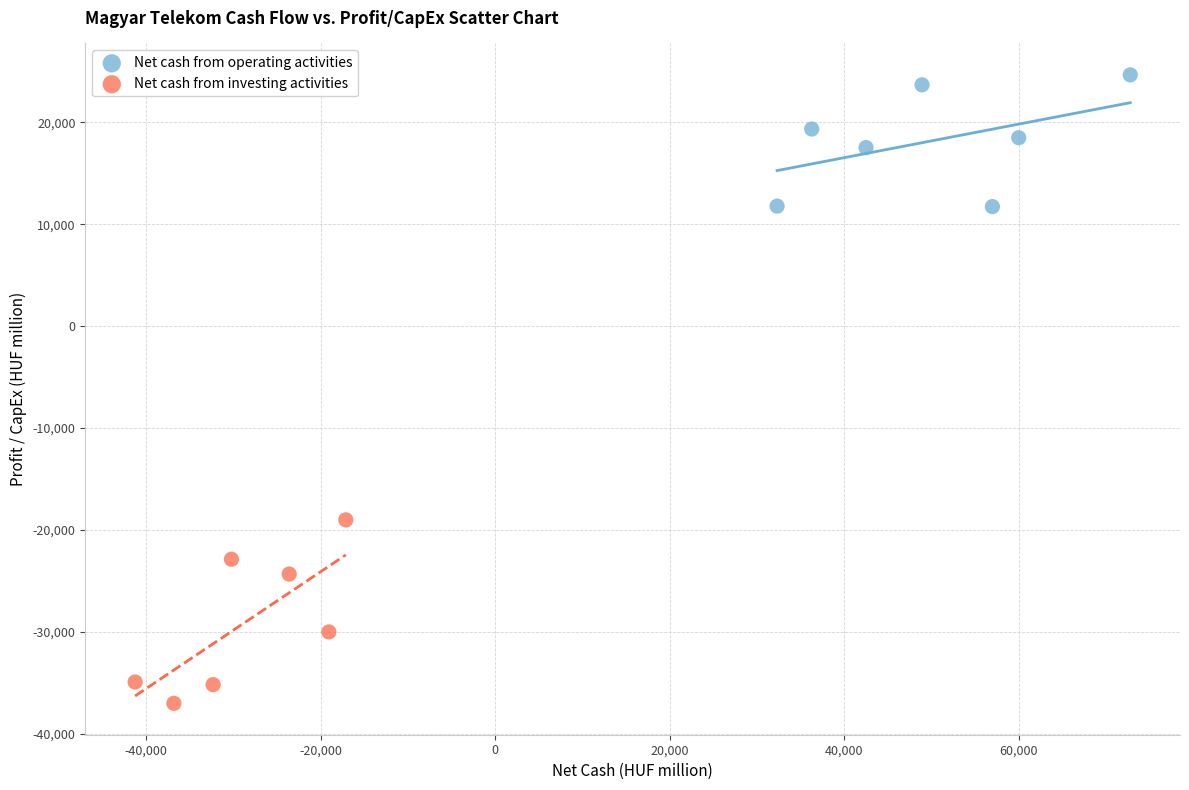

What are all the series names shown in the legend?

Net cash from operating activities, Net cash from investing activities